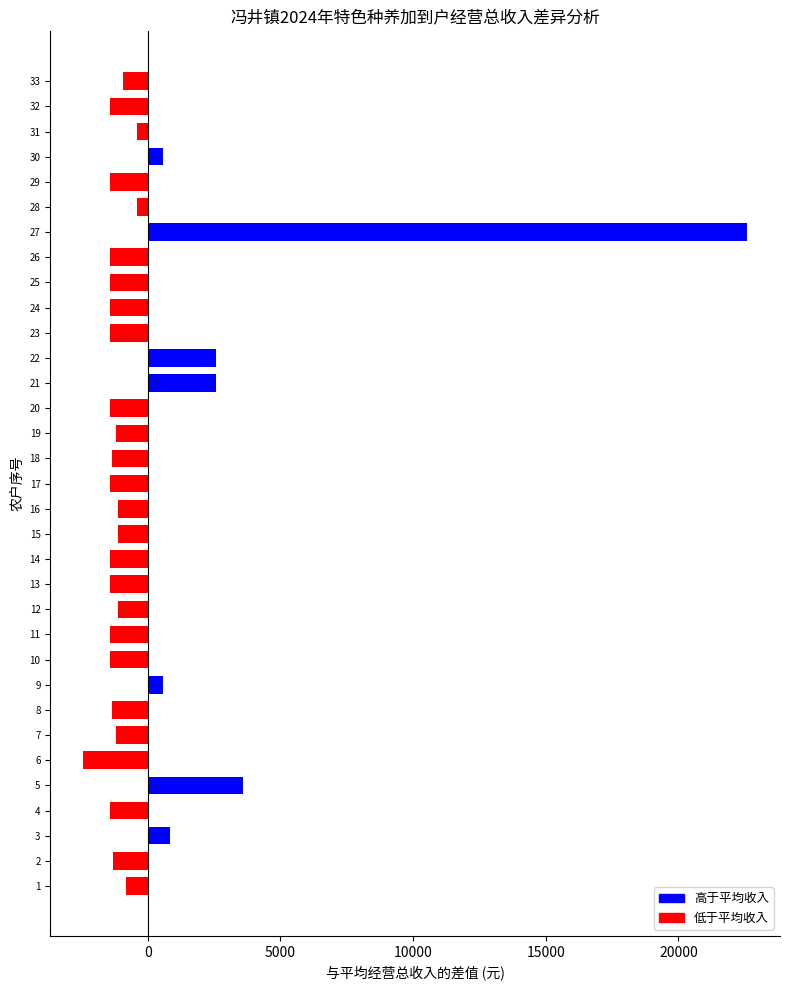

What is the greatest value displayed?

22576.7